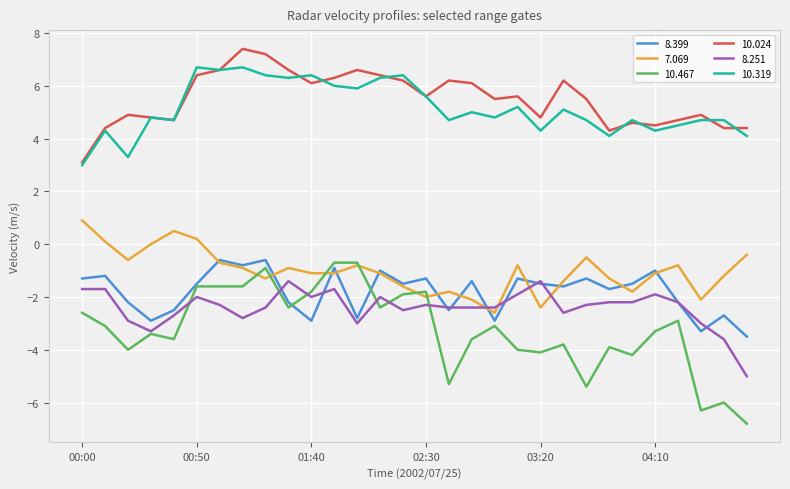

True or false: 7.069 and 10.319 cross at least once.

False